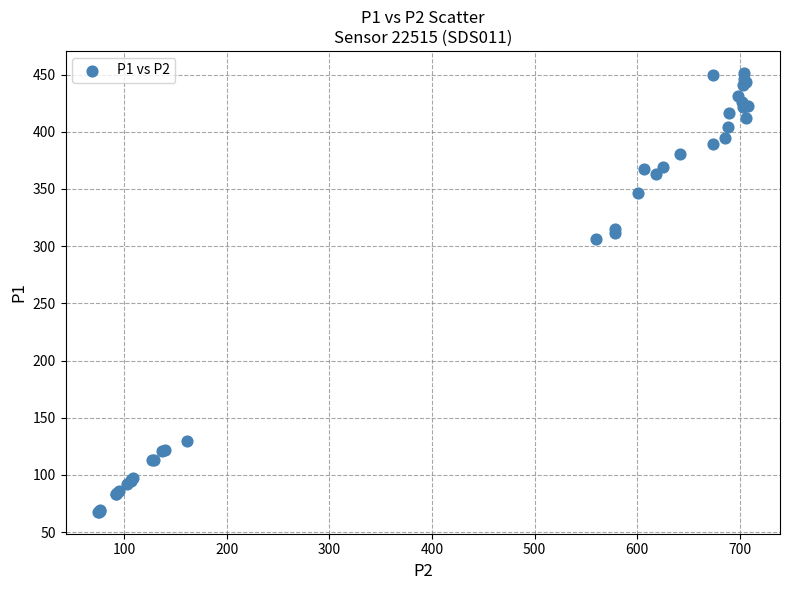

What Y value in the scatter plot is closest to 259?

306.2